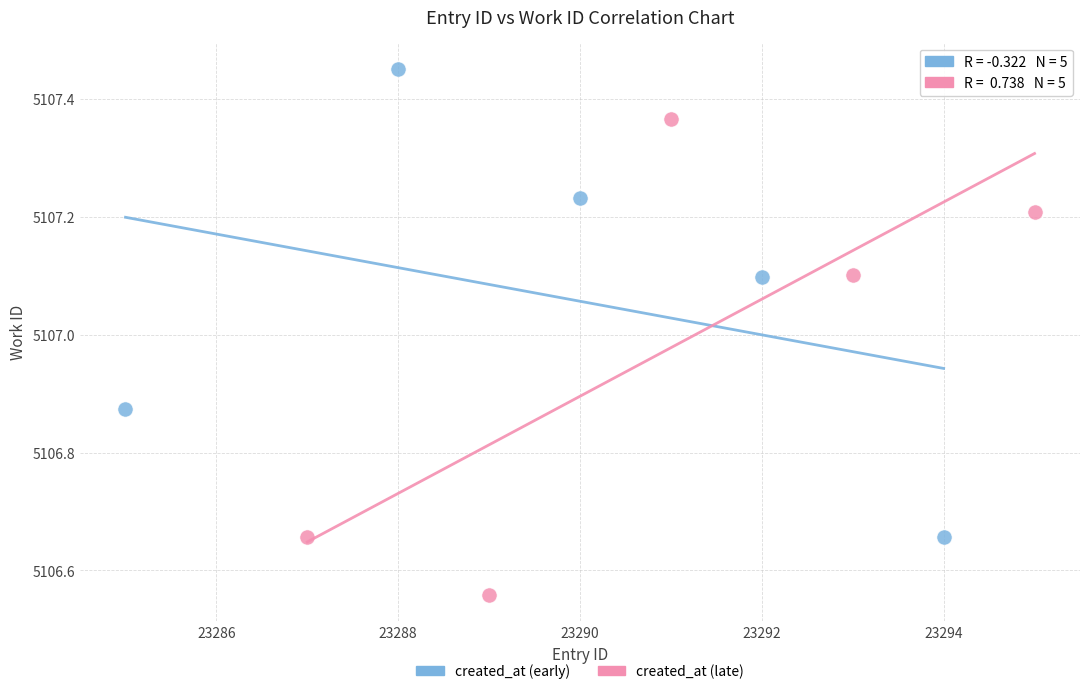

Which series contains the highest Y value?

created_at (early)